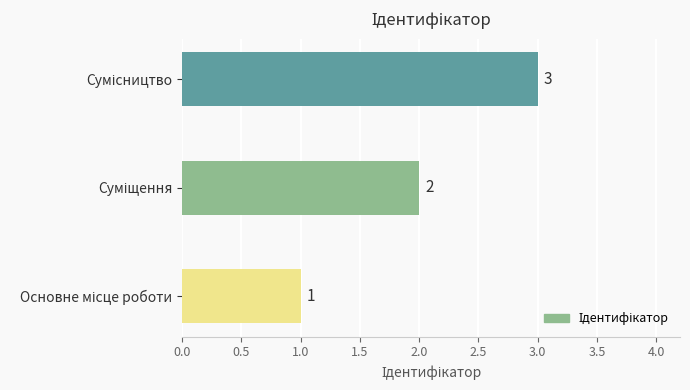

What is the sum of all values?

6